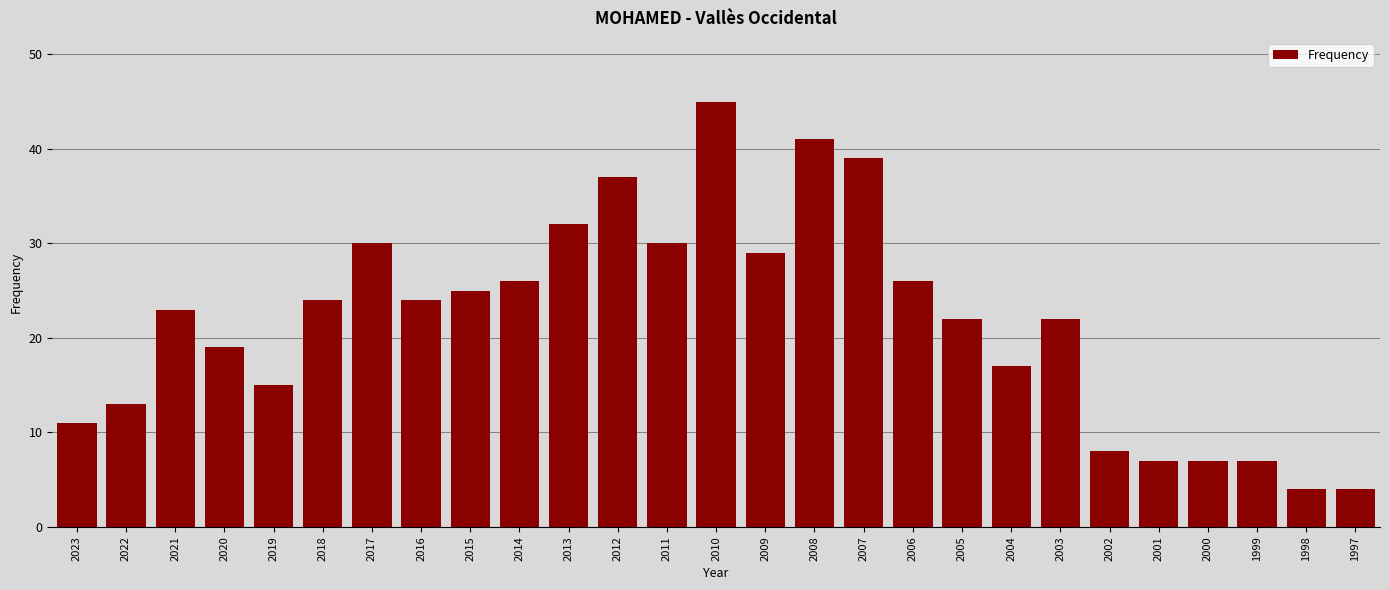

Reading left to right, list all the values displayed in this chart.

2023=11	2022=13	2021=23	2020=19	2019=15	2018=24	2017=30	2016=24	2015=25	2014=26	2013=32	2012=37	2011=30	2010=45	2009=29	2008=41	2007=39	2006=26	2005=22	2004=17	2003=22	2002=8	2001=7	2000=7	1999=7	1998=4	1997=4